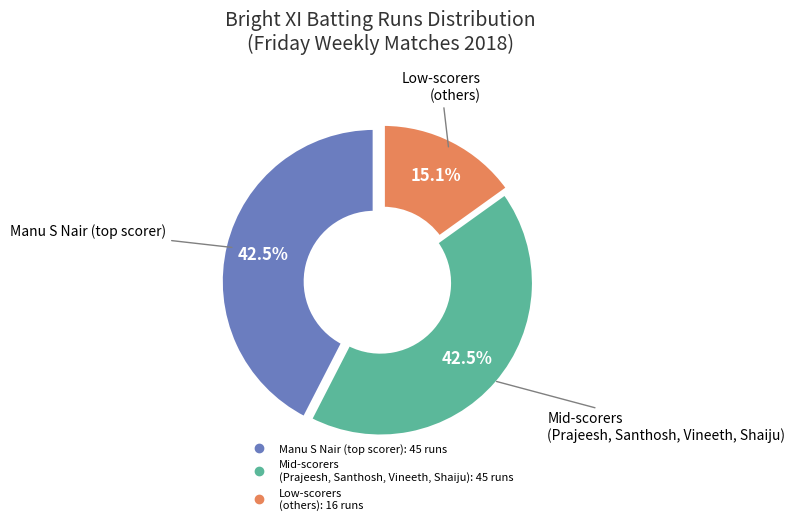

Is there a majority slice in this chart?

No